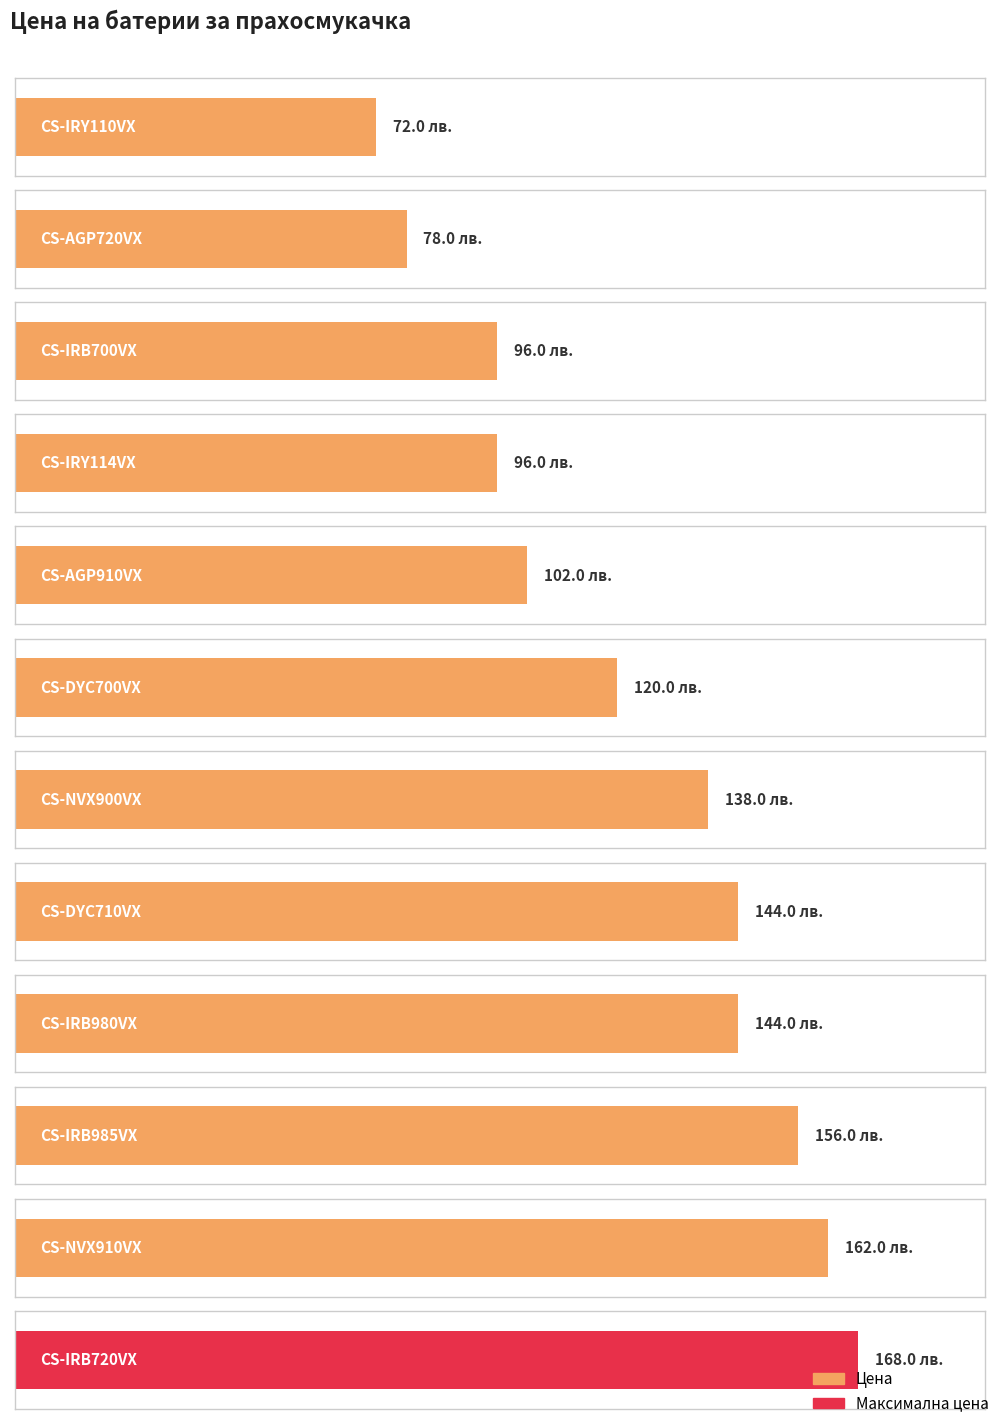

Which label corresponds to the largest value in the chart?

CS-IRB720VX